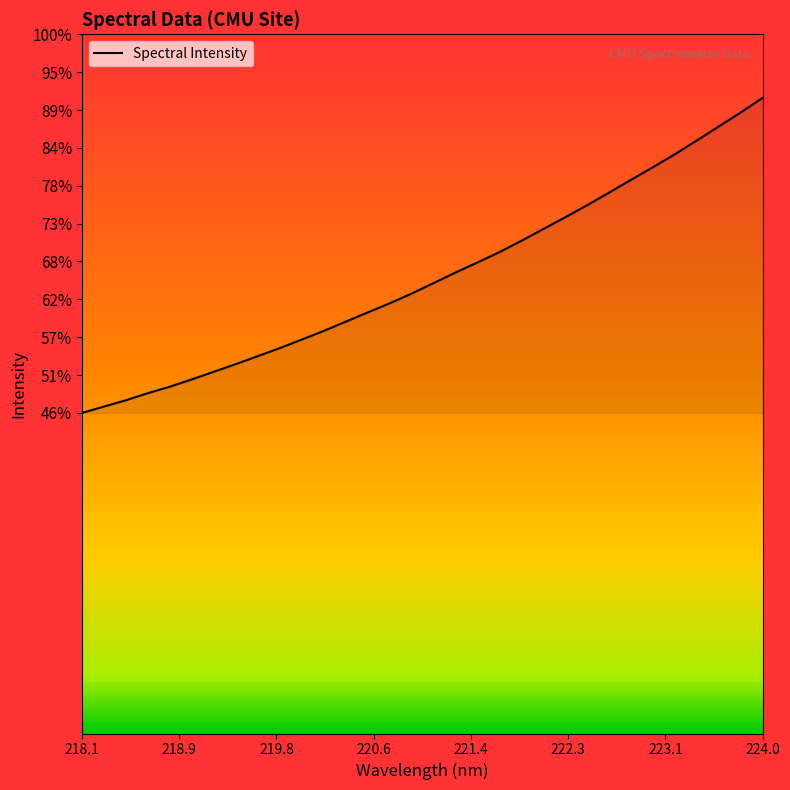

Does the chart display data point markers on the line(s)?

No